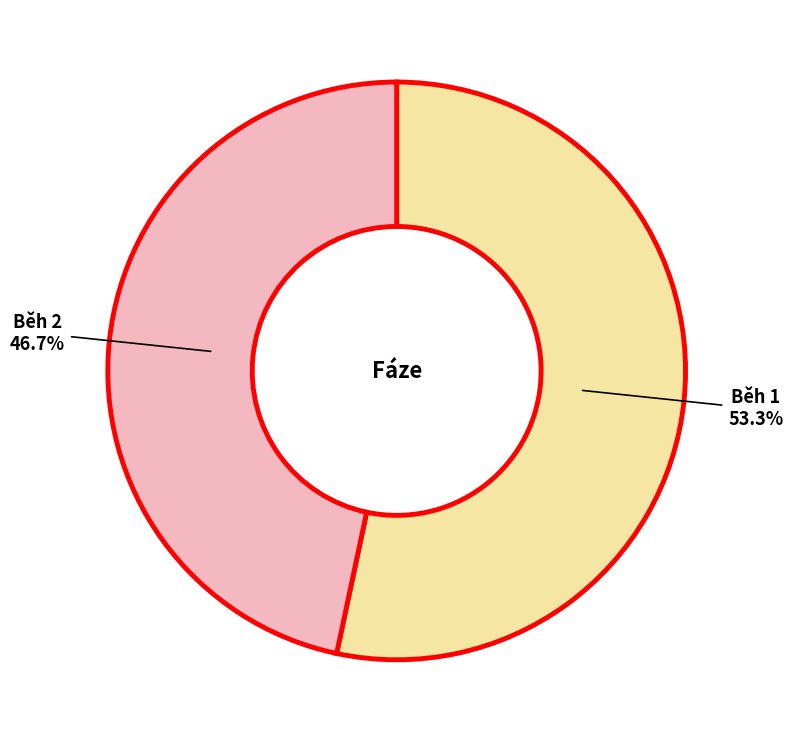

Is there a majority slice in this chart?

Yes